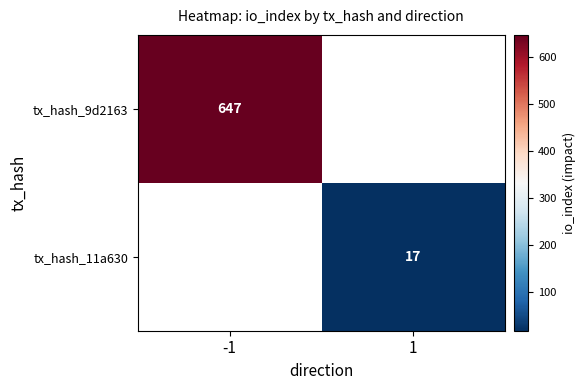

True or false: tx_hash_9d2163 has a value of 1132 at -1.

False